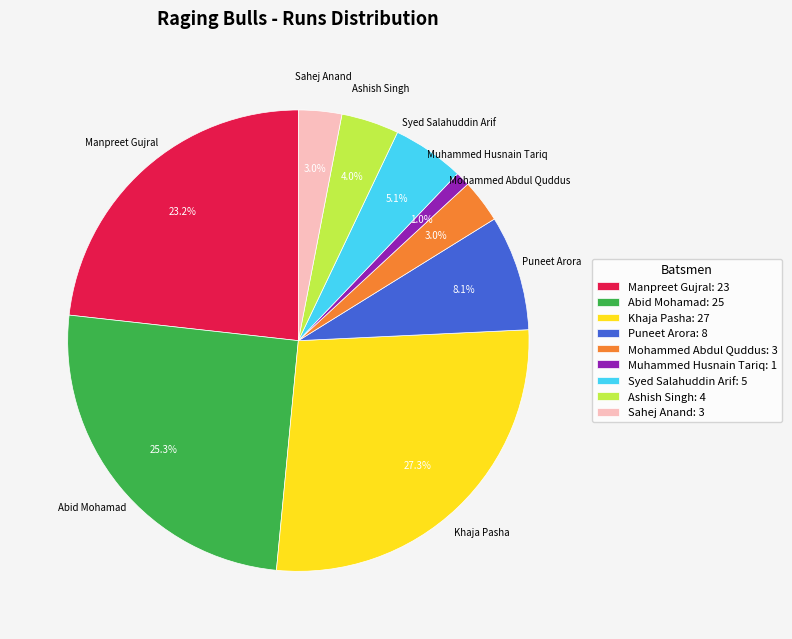

Count the number of slices in the pie.

9